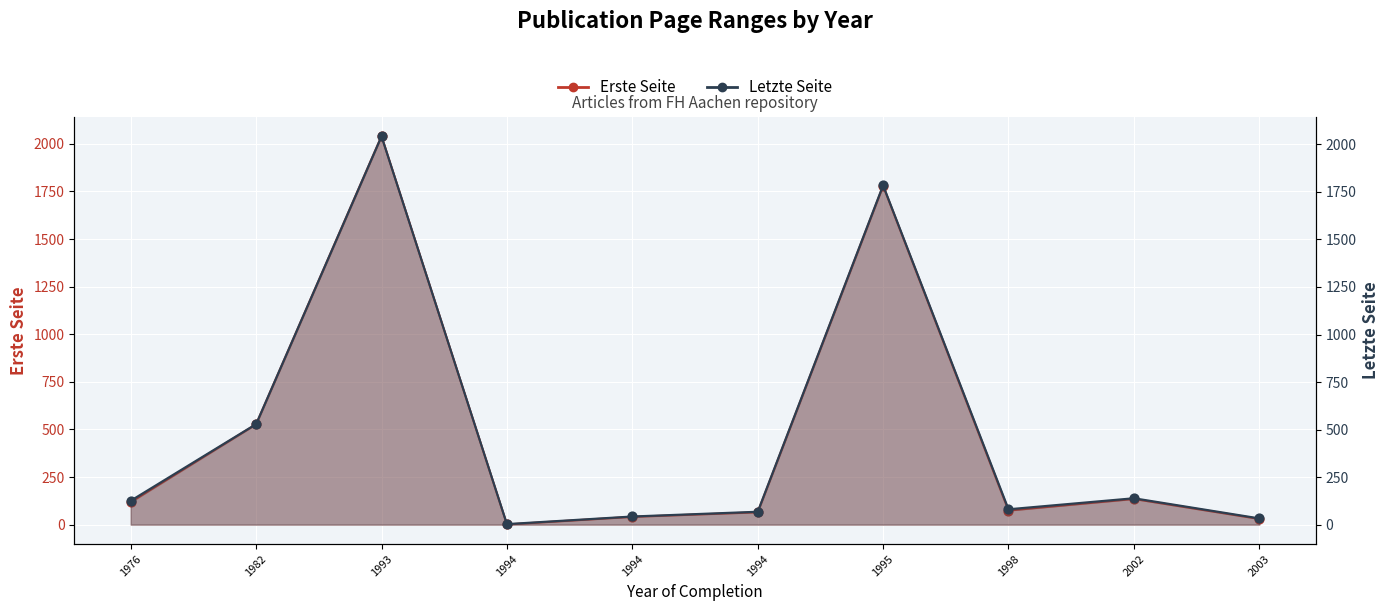

Which series has the largest total across all categories?

Letzte Seite